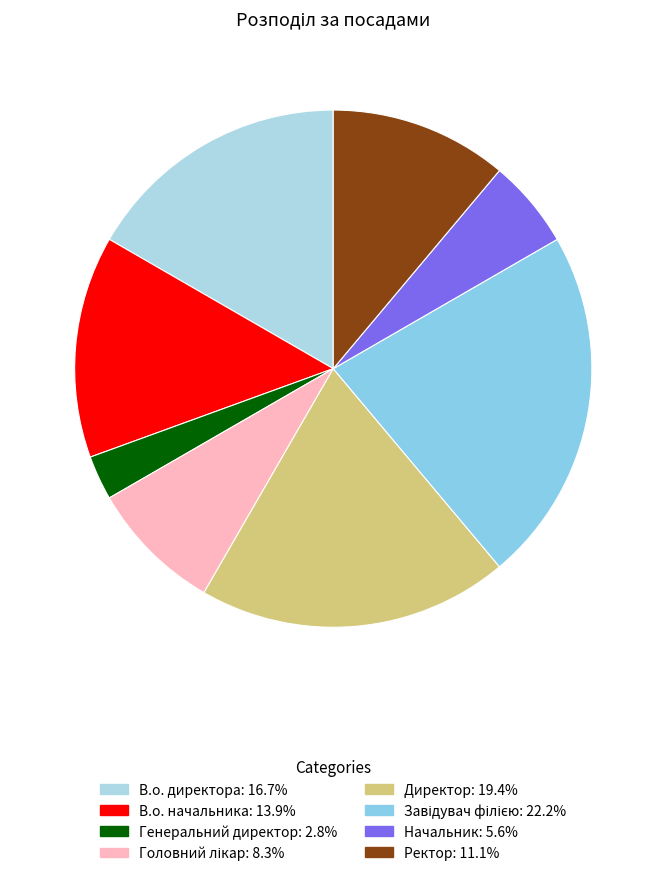

To the nearest percent, what is the average slice percentage?

12%